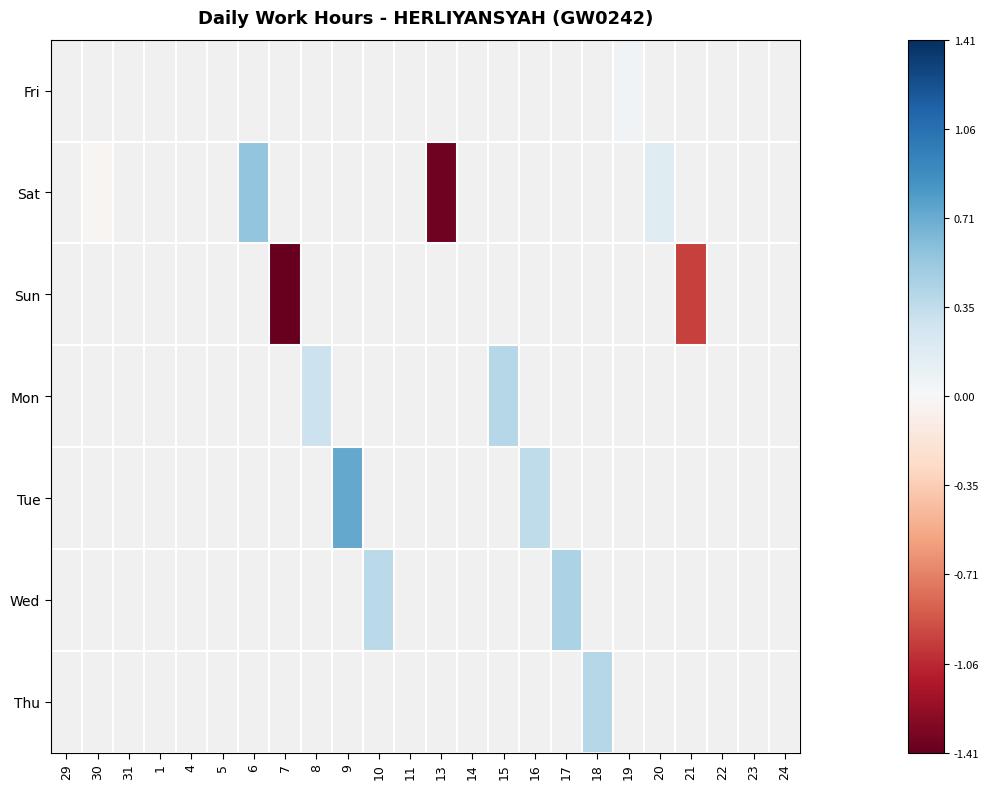

Between 31 and 14, which is larger?

14